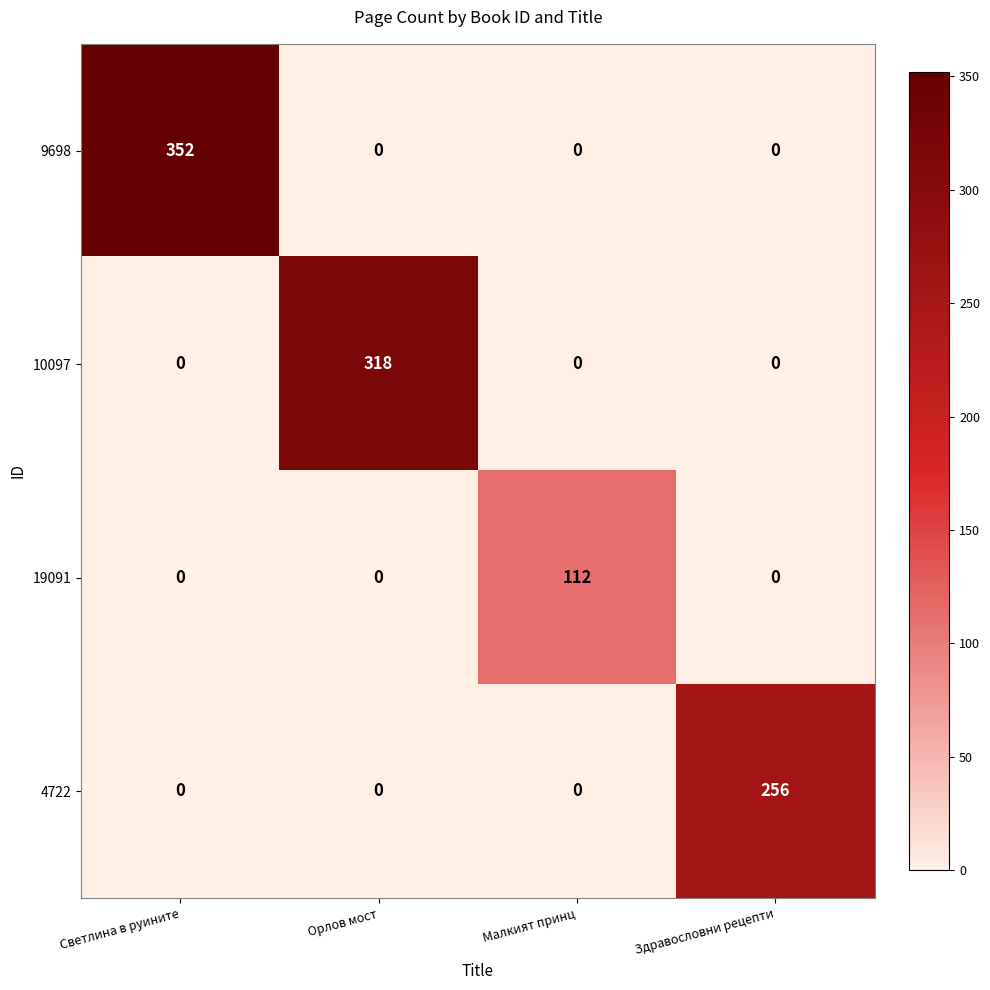

What is the difference between the maximum and minimum values in the 9698 series?

352